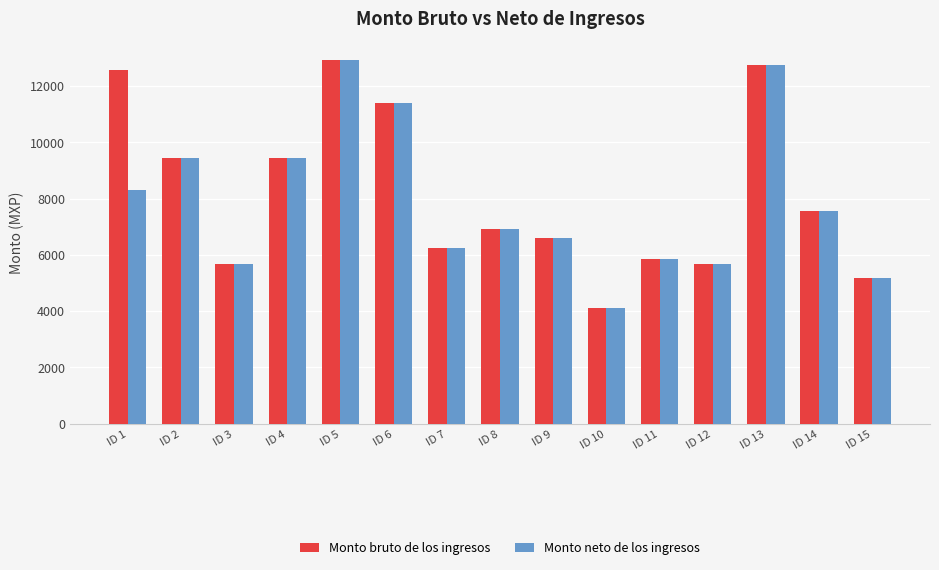

At how many categories does at least one series exceed 5087?

14